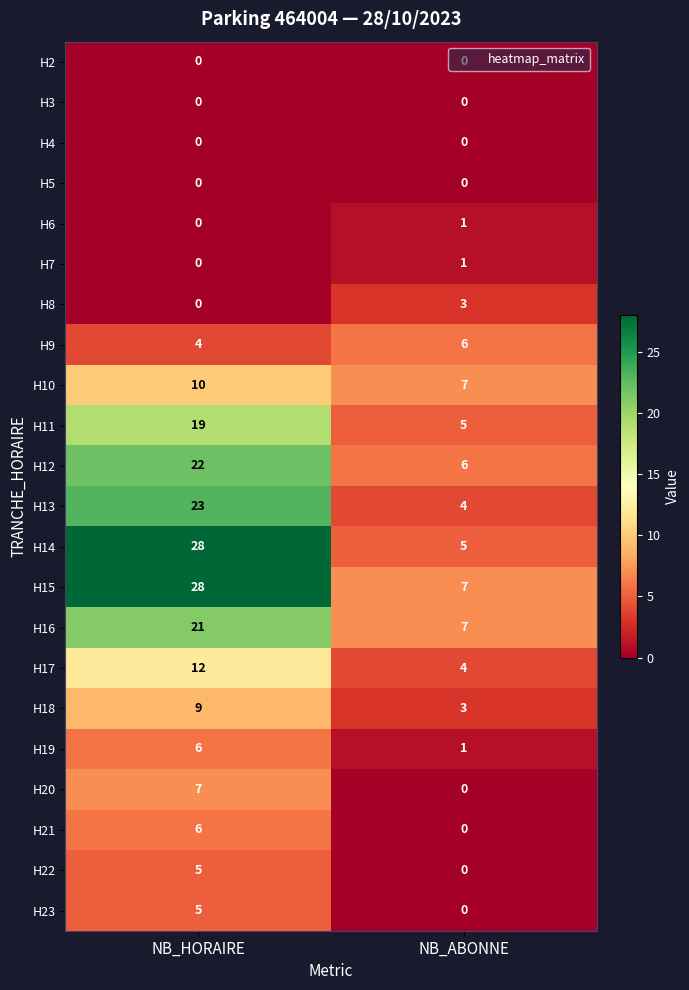

At which category is the sum across all series the highest?

NB_HORAIRE